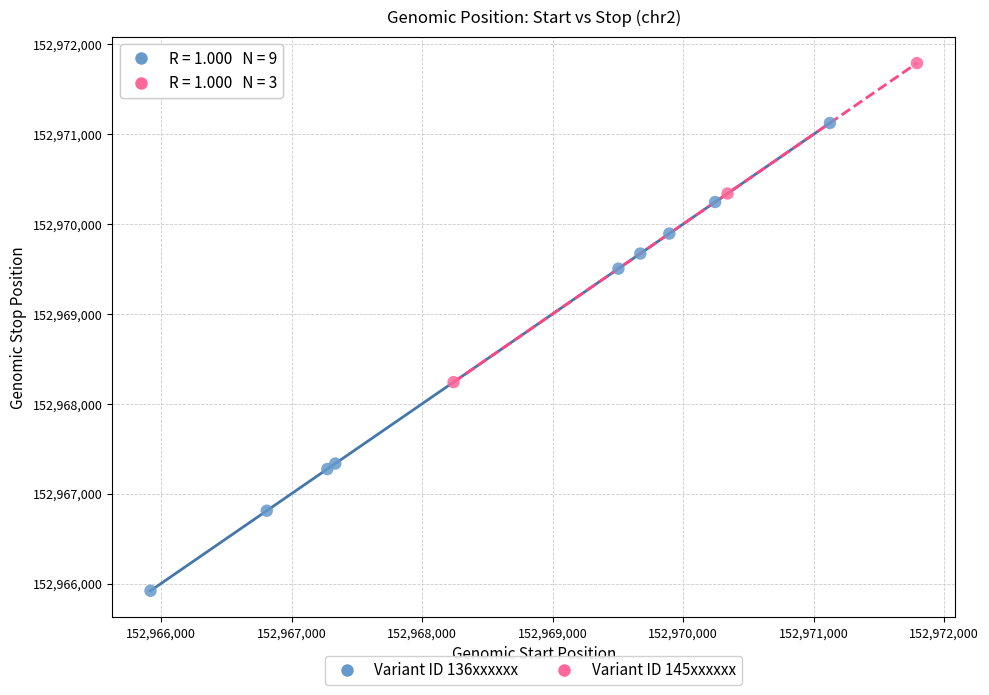

Which series reaches the maximum Y coordinate?

Variant ID 145xxxxxx